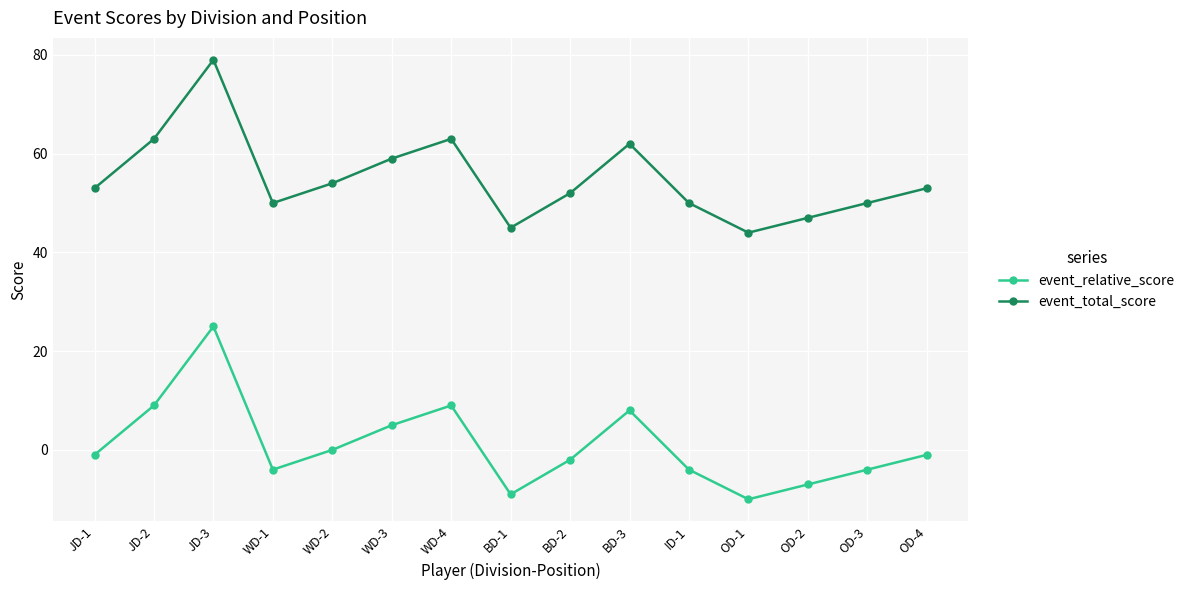

Where is the first local minimum for event_relative_score?

WD-1